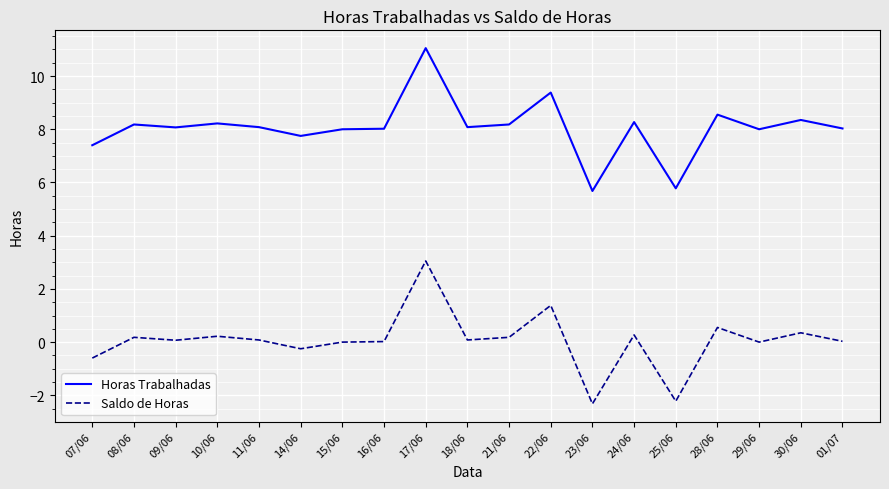

What is the total value across all series at 14/06?

7.5